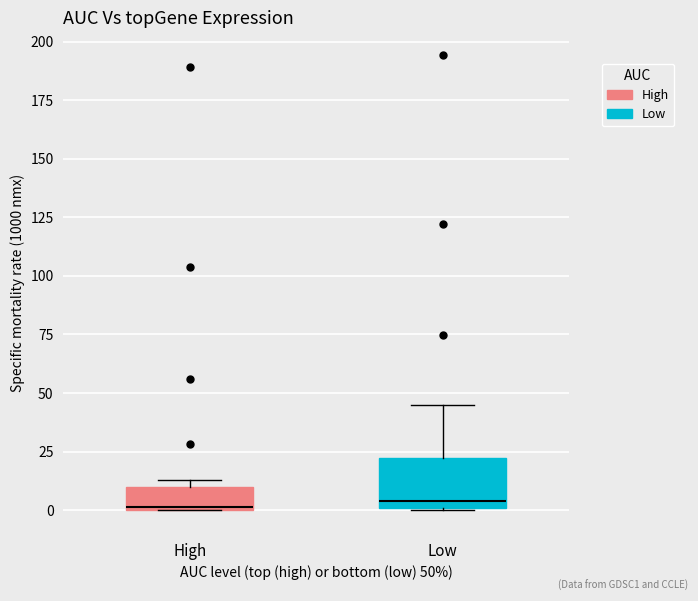

Which box is the tallest, from its lower edge to its upper edge?

Low